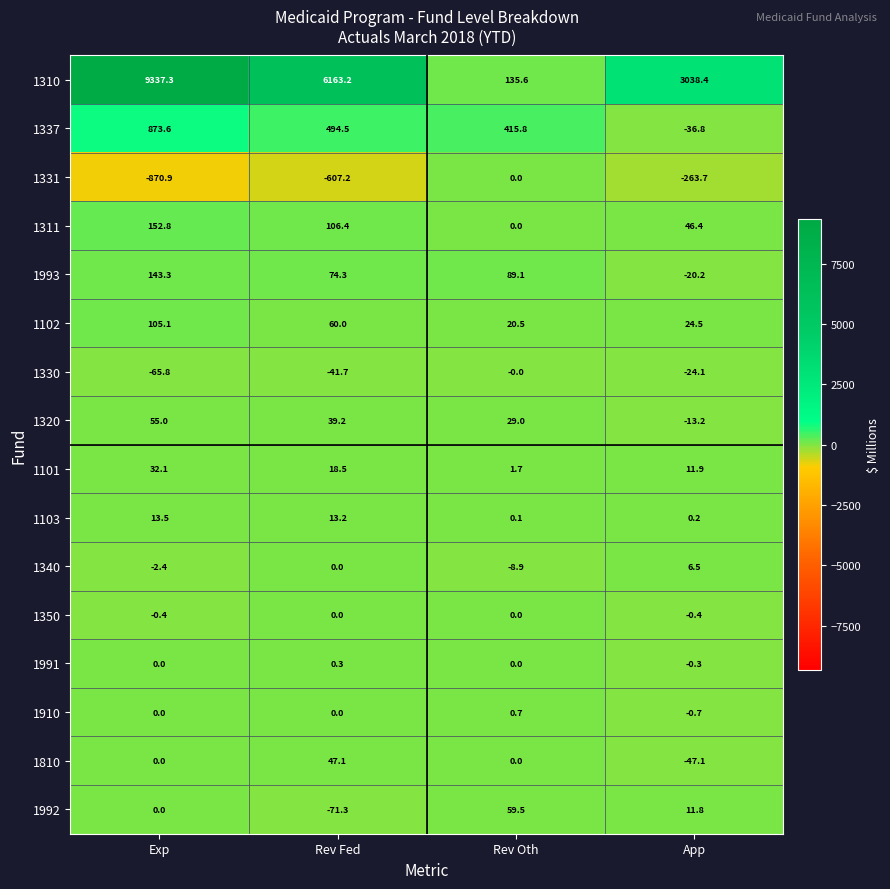

Count the number of data series in this chart.

16